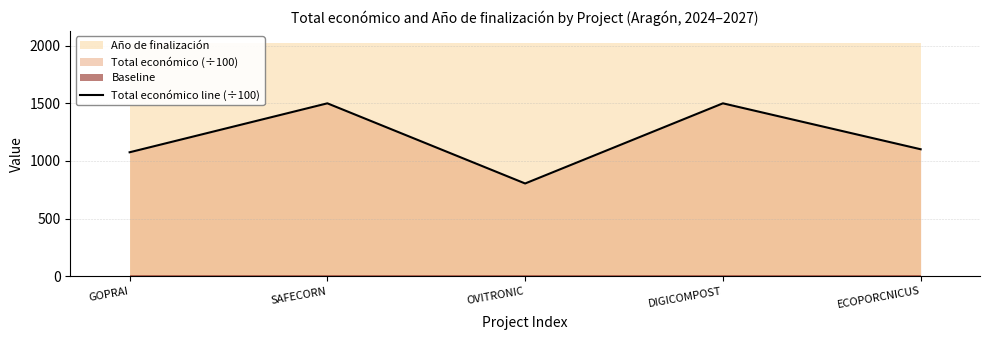

What is the difference between the values at ECOPORCNICUS and GOPRAI?

26.1